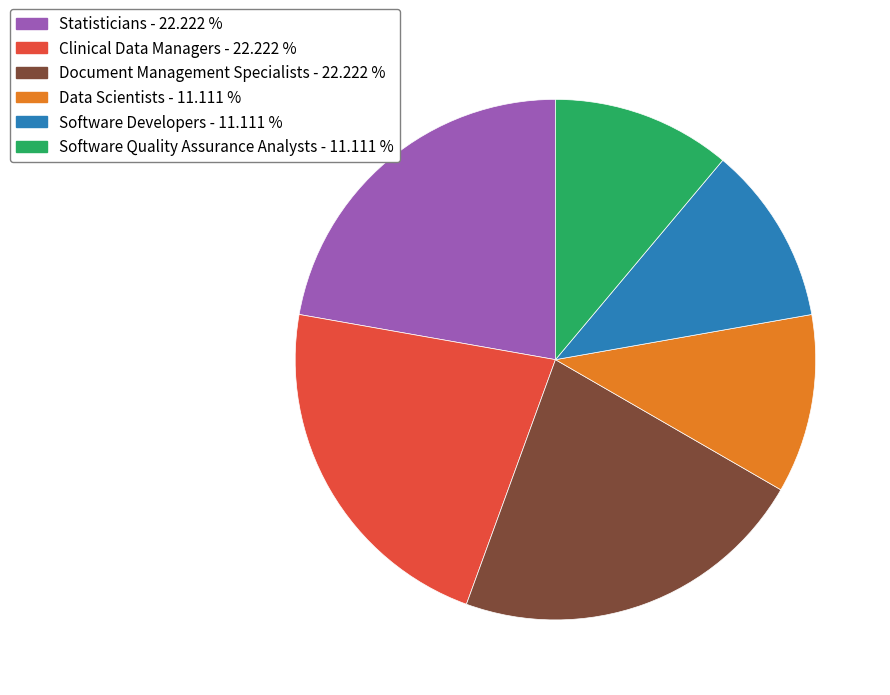

Combined, do Data Scientists and Statisticians account for over 50%?

No